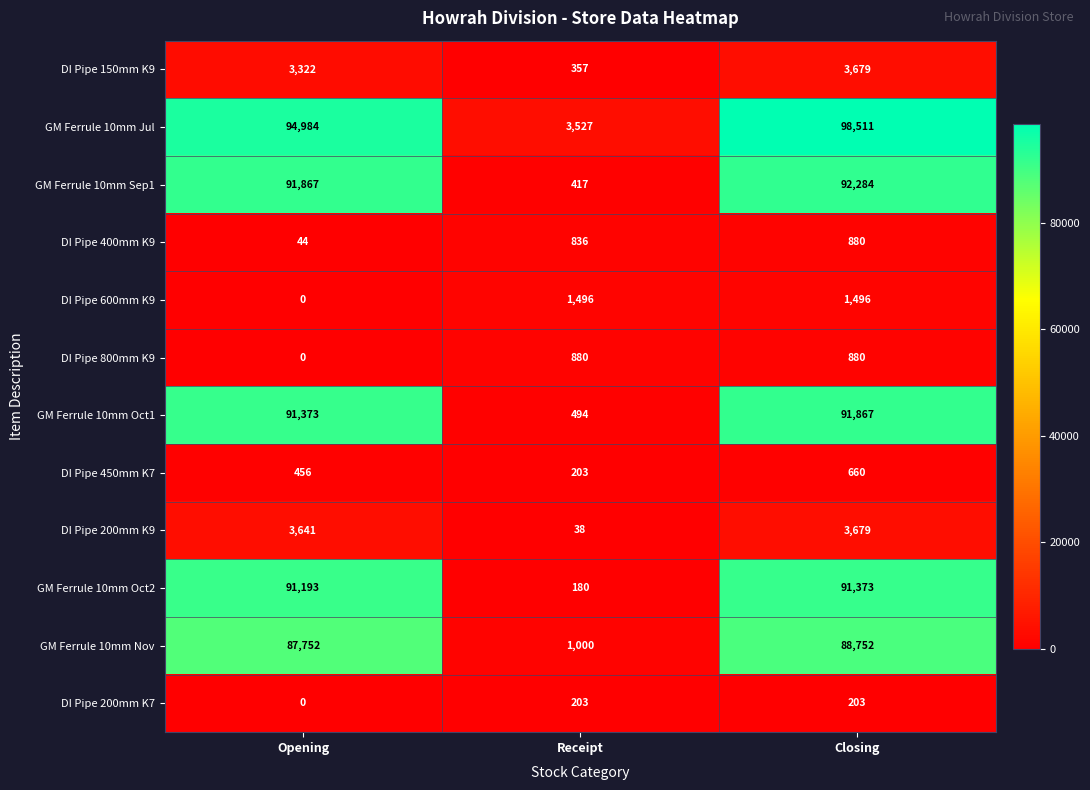

Where is GM Ferrule 10mm Oct2 nearest to the value 45776?

Opening